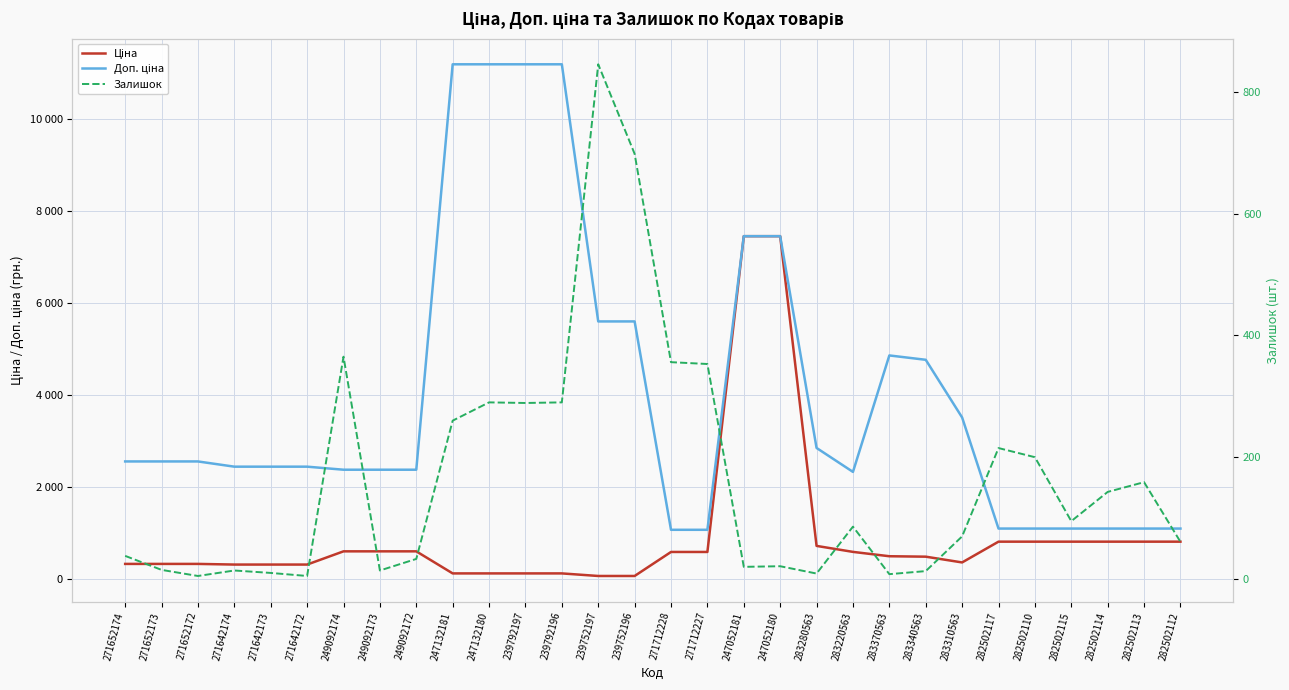

True or false: Залишок and Доп. ціна intersect in this chart.

False